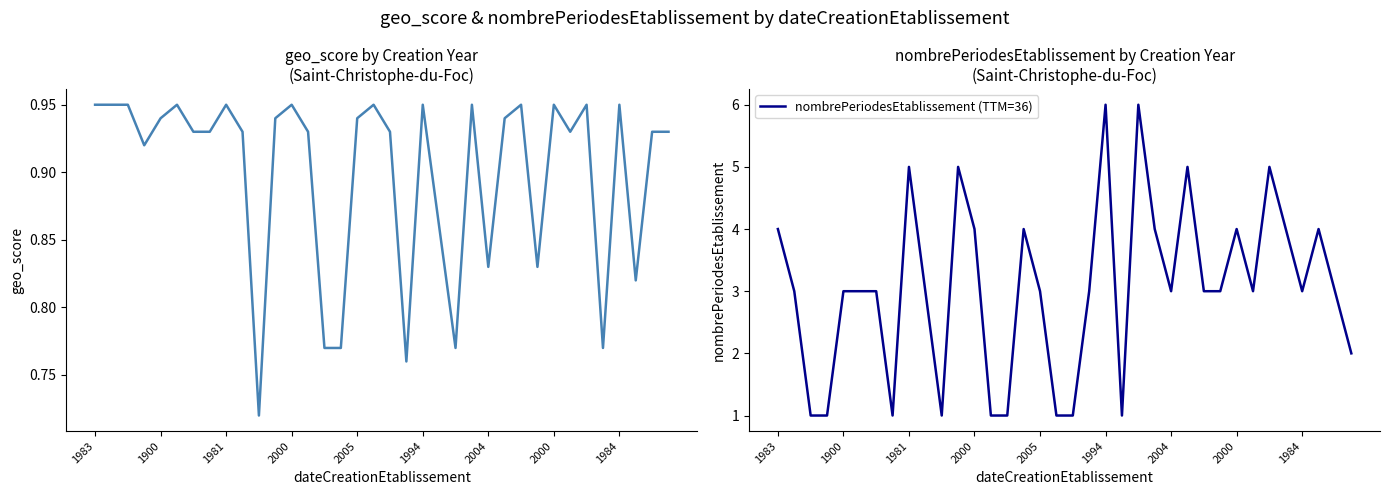

What is the label of the 22nd point from the left?

21